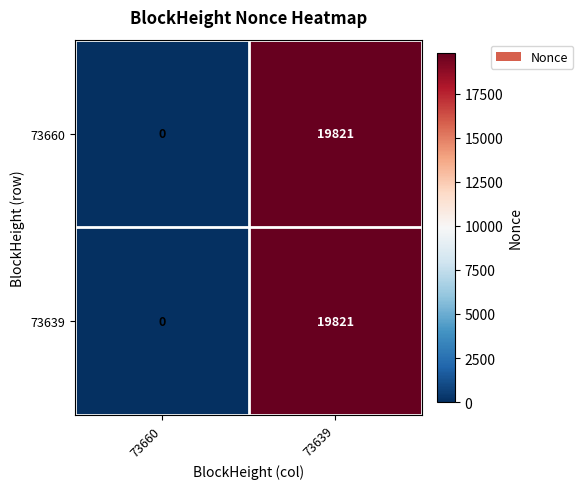

Rank the categories by 73660 value from lowest to highest.

73660, 73639